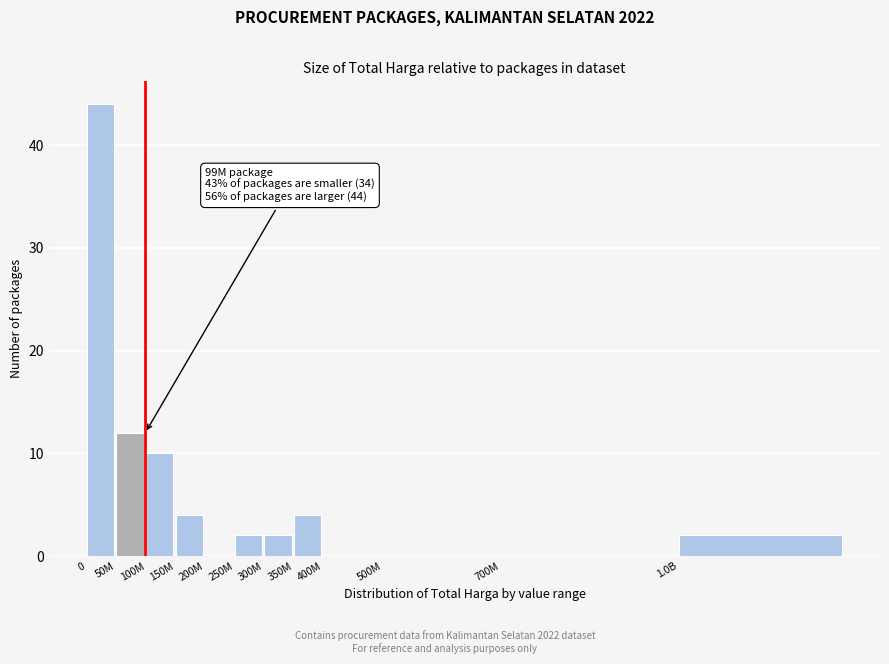

Reading left to right, what are all the values shown in this chart?

0=44	50M=12	100M=10	150M=4	200M=0	250M=2	300M=2	350M=4	400M=0	500M=0	700M=0	1.0B=2